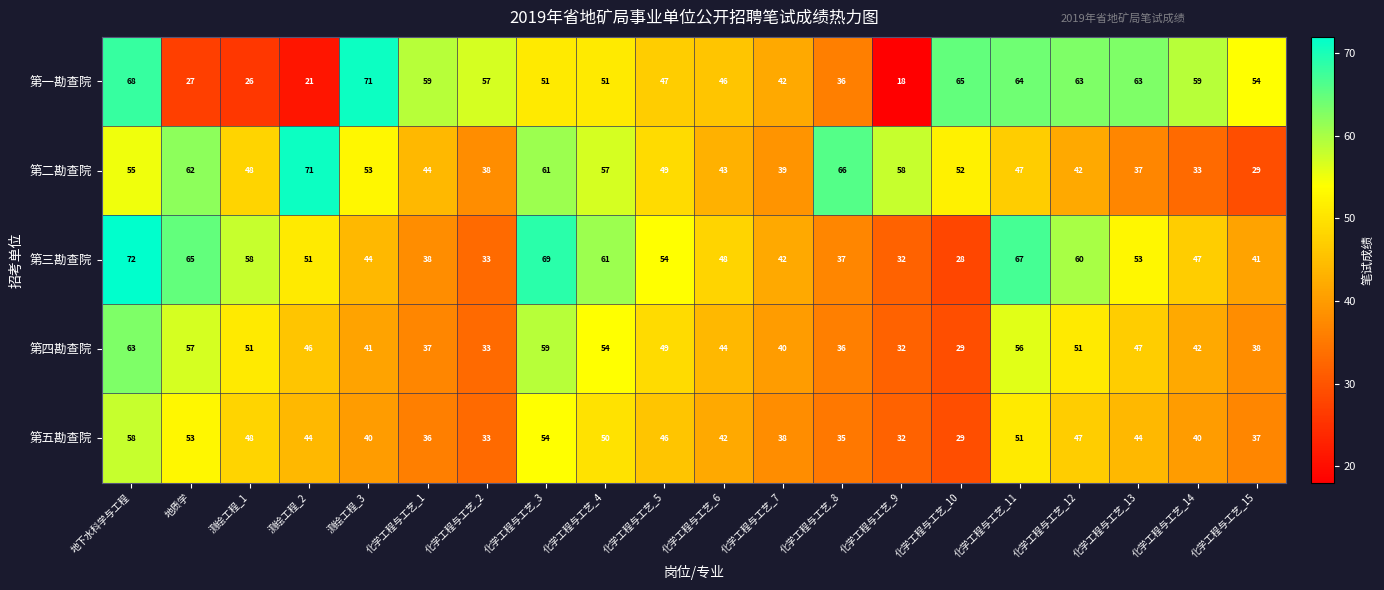

What is the total value across all series at 化学工程与工艺_13?

244